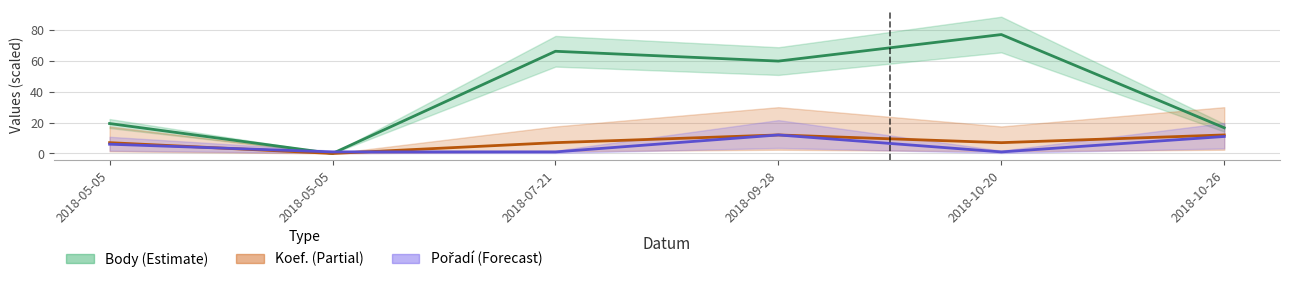

What is the difference between the second highest and second lowest values in the Body series?

49.6